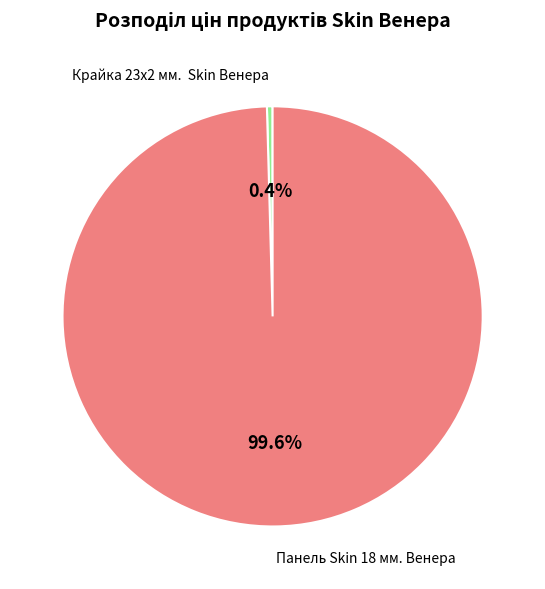

Is there a majority slice in this chart?

Yes